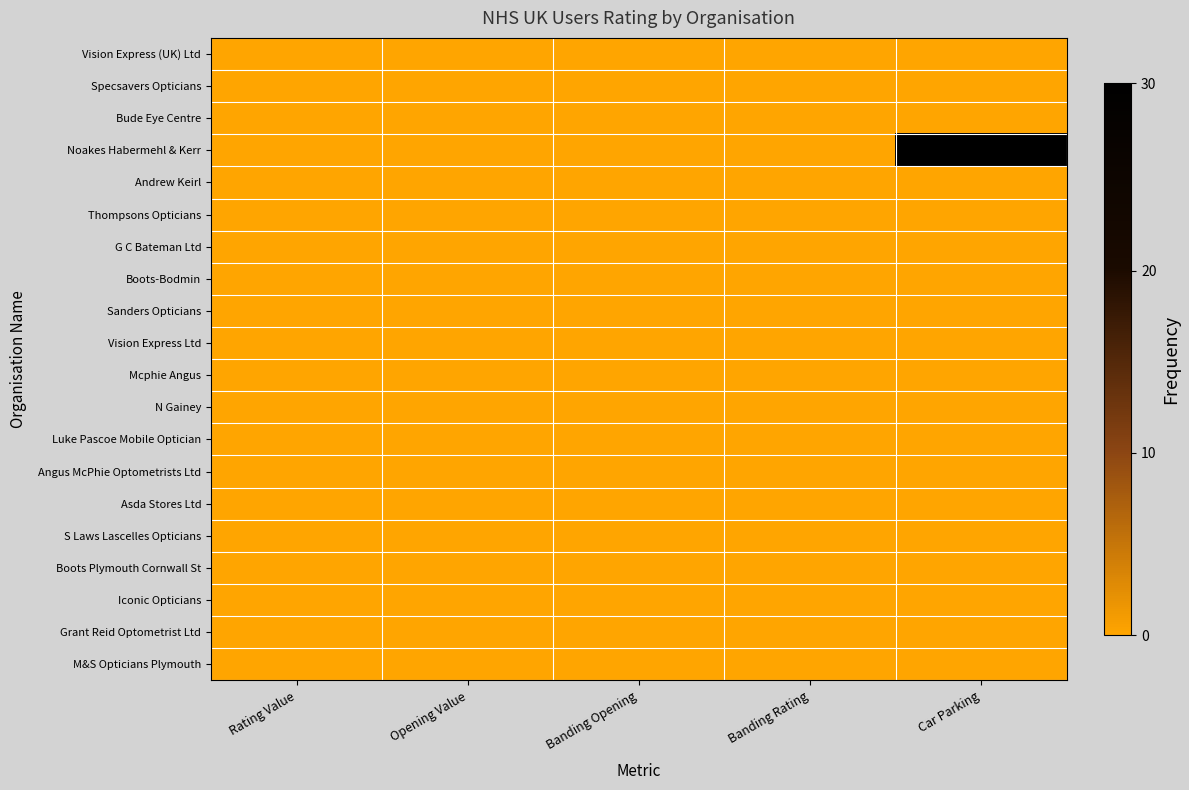

Reading left to right, list all the values displayed in this chart.

Vision Express (UK) Ltd: Rating Value=0	Opening Value=0	Banding Opening=0	Banding Rating=0	Car Parking=0
Specsavers Opticians: Rating Value=0	Opening Value=0	Banding Opening=0	Banding Rating=0	Car Parking=0
Bude Eye Centre: Rating Value=0	Opening Value=0	Banding Opening=0	Banding Rating=0	Car Parking=0
Noakes Habermehl & Kerr: Rating Value=0	Opening Value=0	Banding Opening=0	Banding Rating=0	Car Parking=1
Andrew Keirl: Rating Value=0	Opening Value=0	Banding Opening=0	Banding Rating=0	Car Parking=0
Thompsons Opticians: Rating Value=0	Opening Value=0	Banding Opening=0	Banding Rating=0	Car Parking=0
G C Bateman Ltd: Rating Value=0	Opening Value=0	Banding Opening=0	Banding Rating=0	Car Parking=0
Boots-Bodmin: Rating Value=0	Opening Value=0	Banding Opening=0	Banding Rating=0	Car Parking=0
Sanders Opticians: Rating Value=0	Opening Value=0	Banding Opening=0	Banding Rating=0	Car Parking=0
Vision Express Ltd: Rating Value=0	Opening Value=0	Banding Opening=0	Banding Rating=0	Car Parking=0
Mcphie Angus: Rating Value=0	Opening Value=0	Banding Opening=0	Banding Rating=0	Car Parking=0
N Gainey: Rating Value=0	Opening Value=0	Banding Opening=0	Banding Rating=0	Car Parking=0
Luke Pascoe Mobile Optician: Rating Value=0	Opening Value=0	Banding Opening=0	Banding Rating=0	Car Parking=0
Angus McPhie Optometrists Ltd: Rating Value=0	Opening Value=0	Banding Opening=0	Banding Rating=0	Car Parking=0
Asda Stores Ltd: Rating Value=0	Opening Value=0	Banding Opening=0	Banding Rating=0	Car Parking=0
S Laws Lascelles Opticians: Rating Value=0	Opening Value=0	Banding Opening=0	Banding Rating=0	Car Parking=0
Boots Plymouth Cornwall St: Rating Value=0	Opening Value=0	Banding Opening=0	Banding Rating=0	Car Parking=0
Iconic Opticians: Rating Value=0	Opening Value=0	Banding Opening=0	Banding Rating=0	Car Parking=0
Grant Reid Optometrist Ltd: Rating Value=0	Opening Value=0	Banding Opening=0	Banding Rating=0	Car Parking=0
M&S Opticians Plymouth: Rating Value=0	Opening Value=0	Banding Opening=0	Banding Rating=0	Car Parking=0